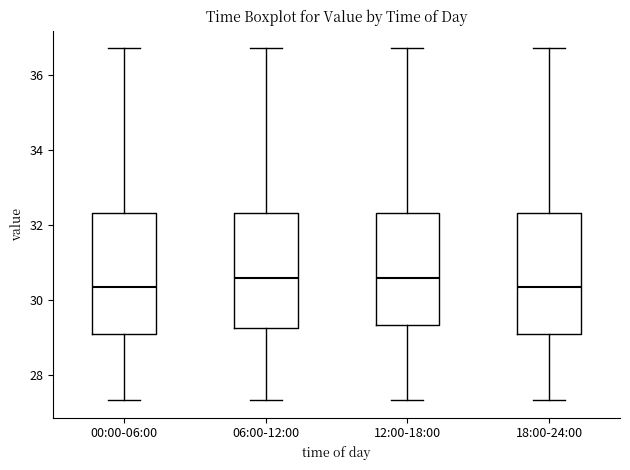

Reading left to right, transcribe this box plot: for each box, give where its median line is, the range the box spans, and where its two whiskers end, as read against the y-axis. The values are not printed on the chart, so give them approximately, as read against the axis.

00:00-06:00: median 30.4, box 29.2 to 32.4, whiskers 27.4 to 36.8
06:00-12:00: median 30.6, box 29.2 to 32.4, whiskers 27.4 to 36.8
12:00-18:00: median 30.6, box 29.4 to 32.4, whiskers 27.4 to 36.8
18:00-24:00: median 30.4, box 29.2 to 32.4, whiskers 27.4 to 36.8